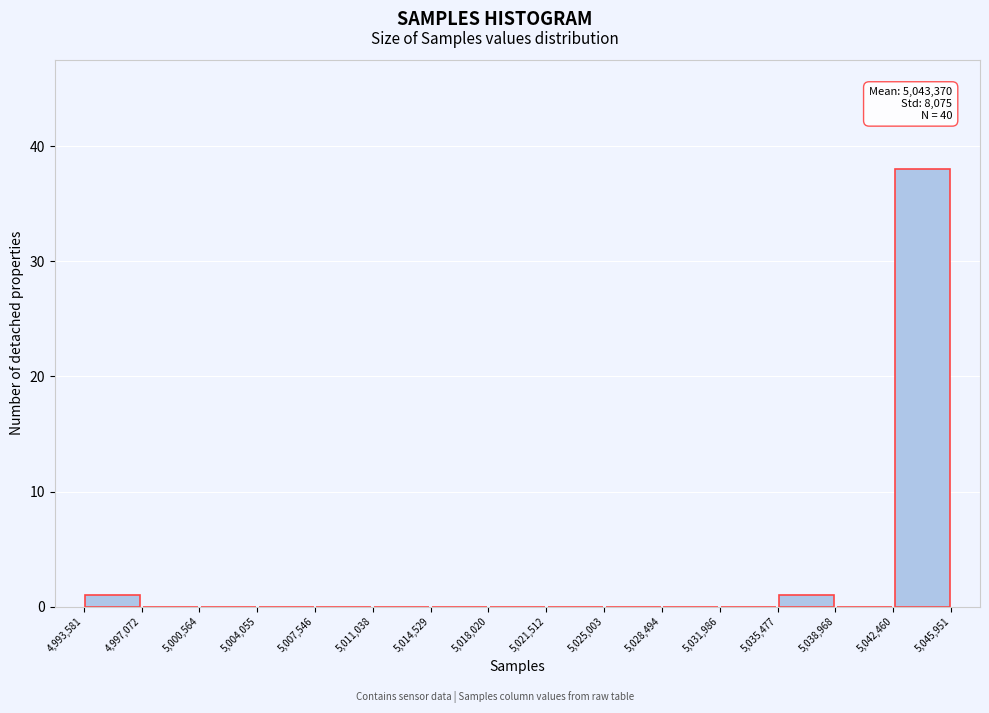

Over which range of the x-axis is the bar tallest?

5,042,460 to 5,045,951